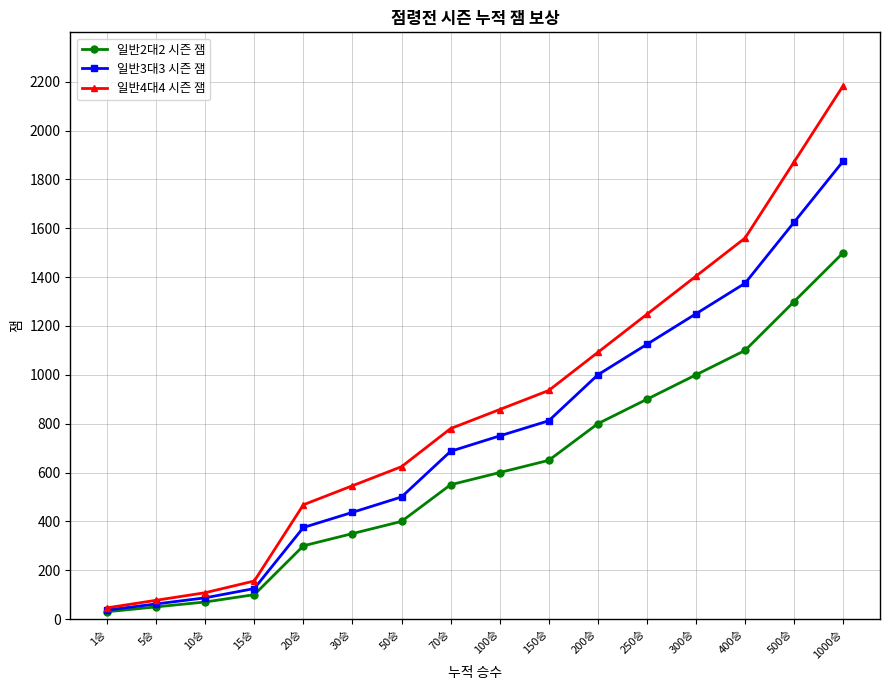

What is the difference between the 일반2대2 시즌 잼 values at 30승 and 1000승?

1150